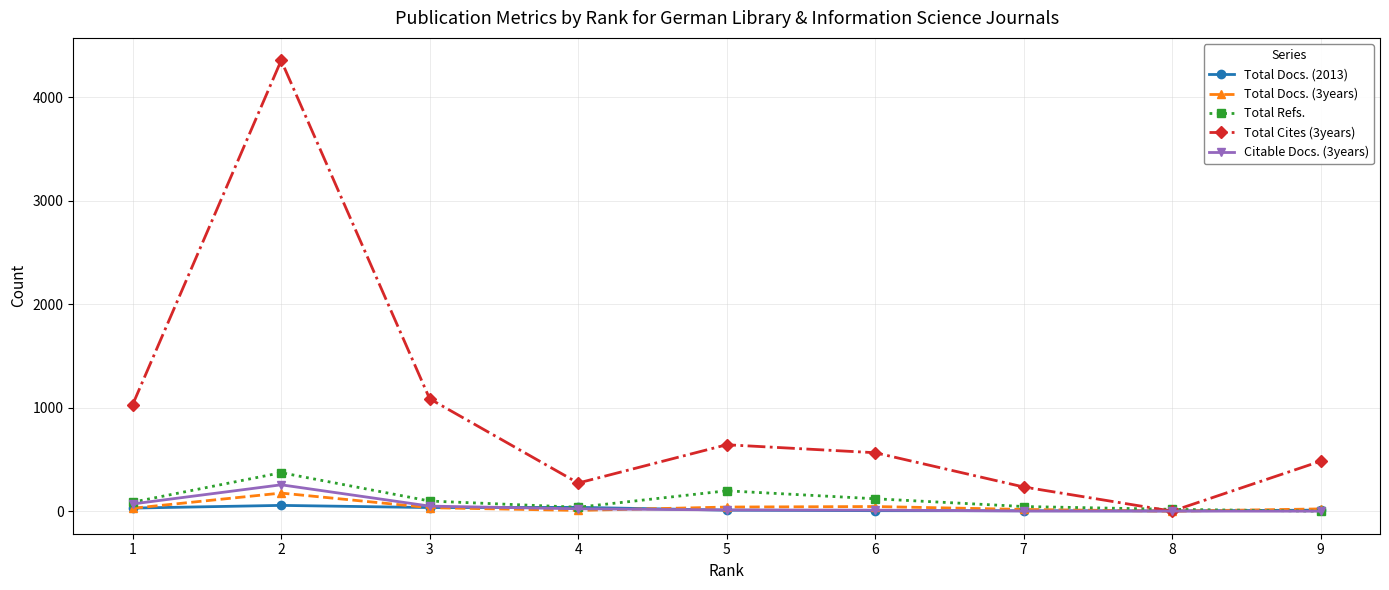

The Citable Docs. (3years) series shows 98 at 2. True or false?

False